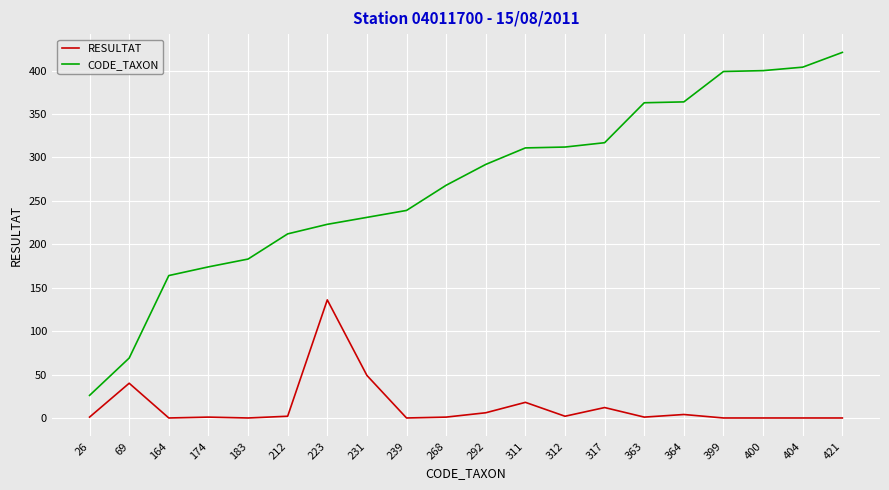

Which series has the largest range (max minus min)?

CODE_TAXON